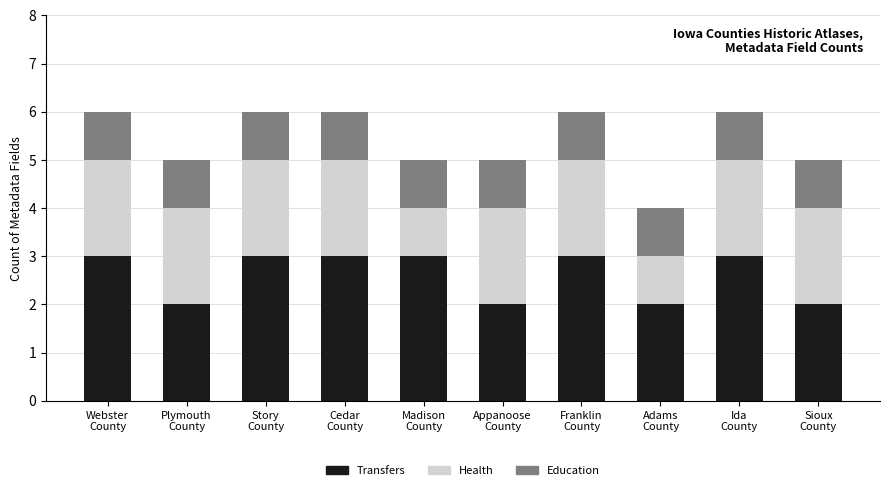

Reading right to left, list the values for the Transfers series.

2	3	2	3	2	3	3	3	2	3